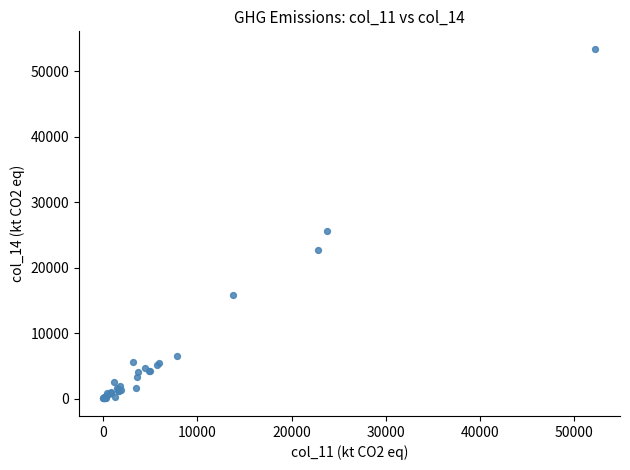

What Y value in the scatter plot is closest to 26730?

25651.0